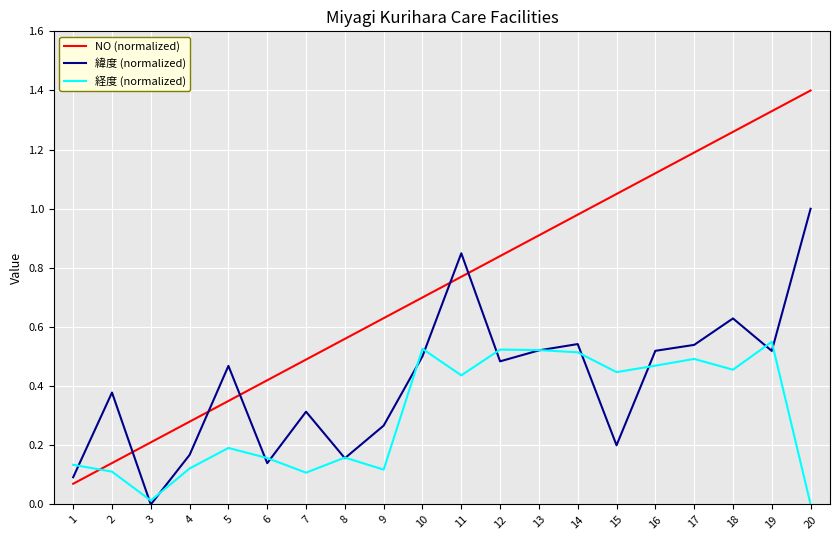

What is the sum of all NO (normalized) values?

14.7